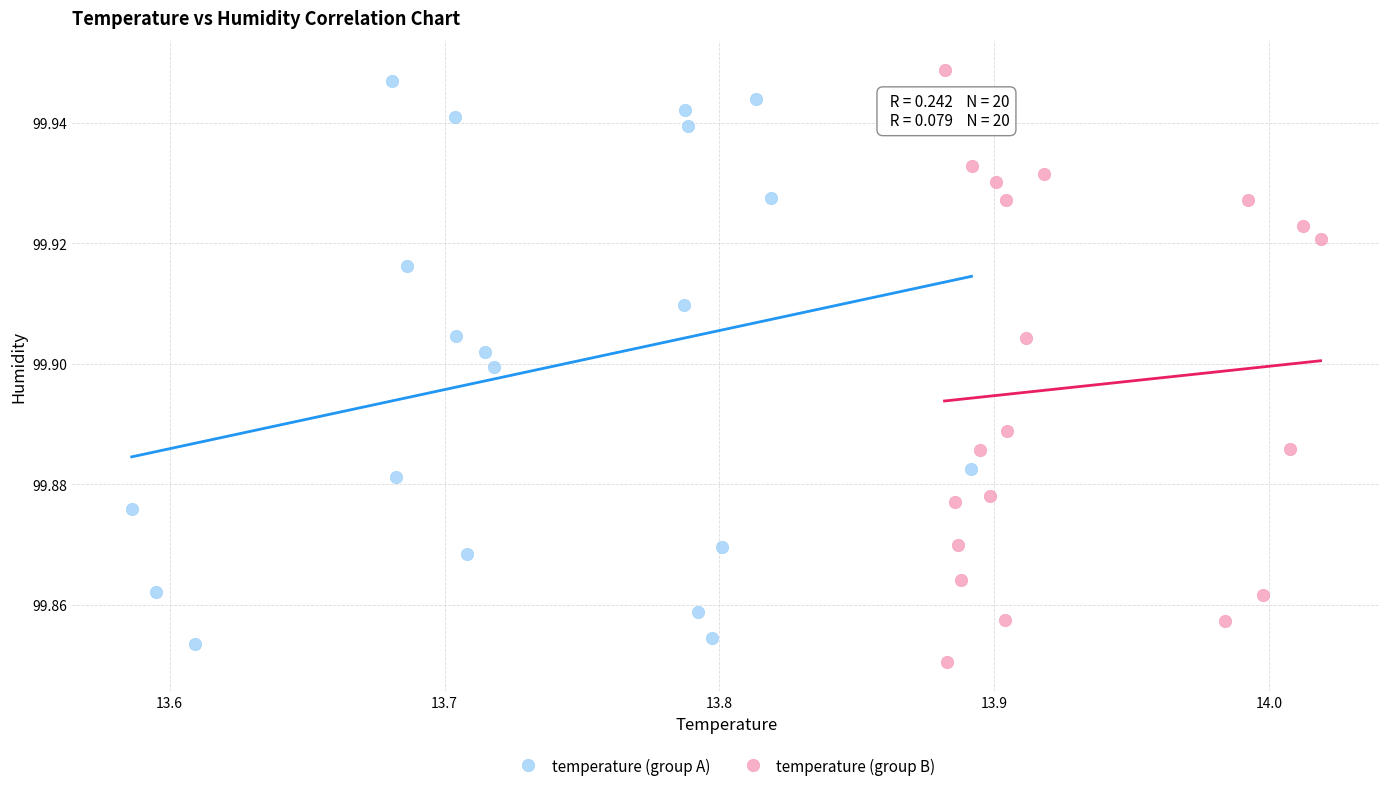

What are all the series names shown in the legend?

temperature (group A), temperature (group B)